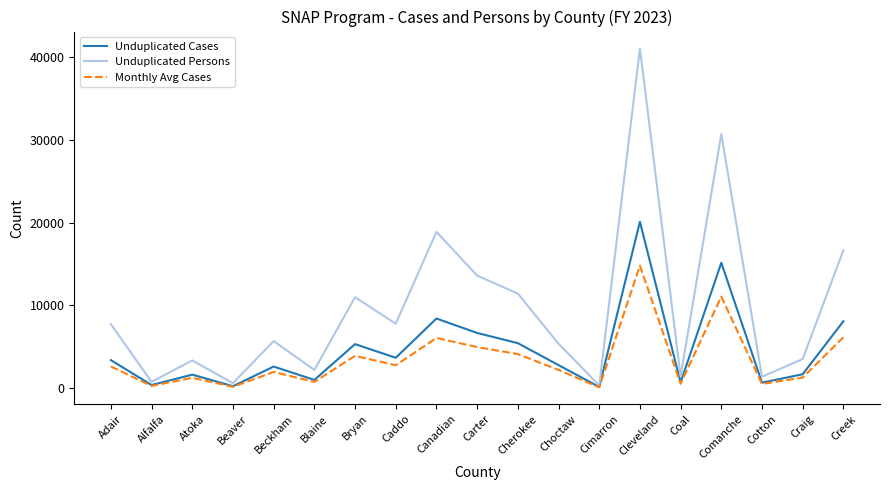

Is the value of Monthly Avg Cases at Caddo greater than the value of Unduplicated Persons at Blaine?

Yes